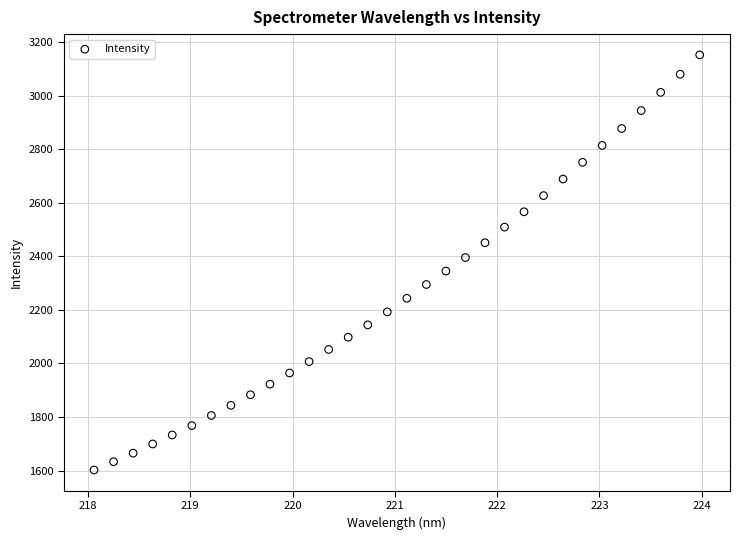

What is the range of X values (max minus min)?

5.9